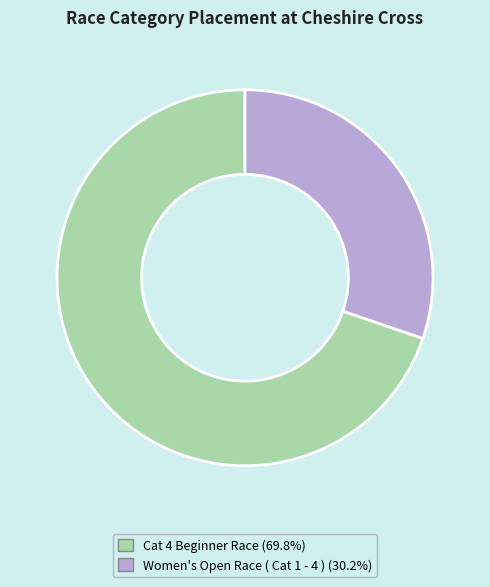

Rank the categories by value from lowest to highest.

Women's Open Race ( Cat 1 - 4 ), Cat 4 Beginner Race